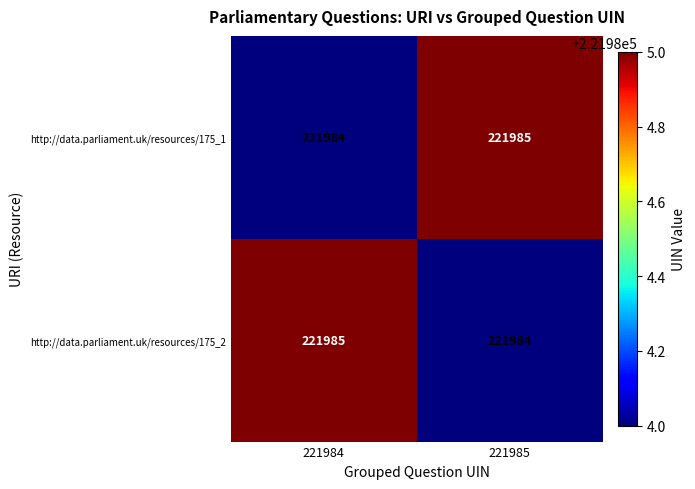

What is the total value across all series at 221984?

443969